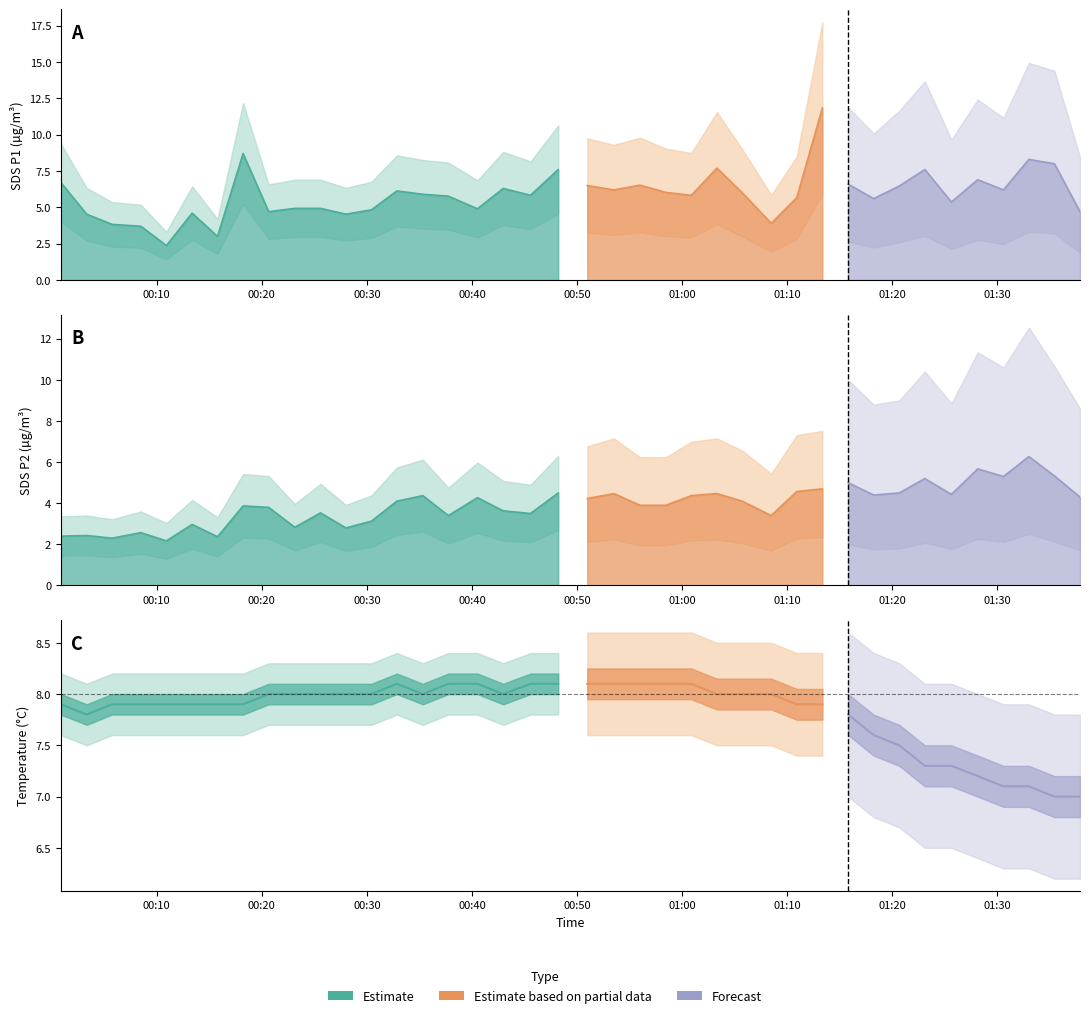

At how many categories does at least one series exceed 9?

1